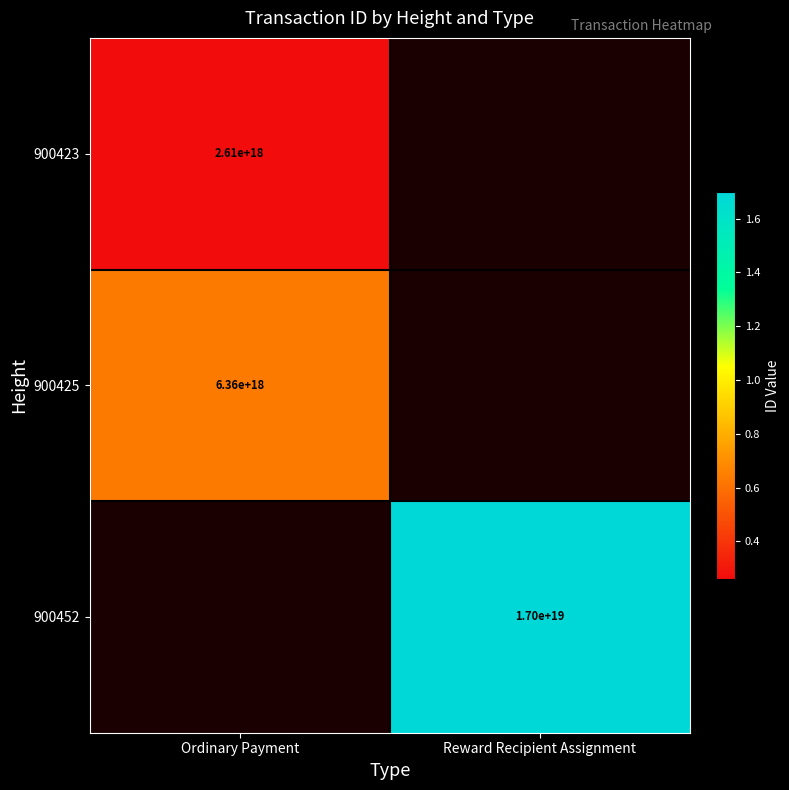

The value of 900452 at Reward Recipient Assignment is 24894801775564120064. True or false?

False